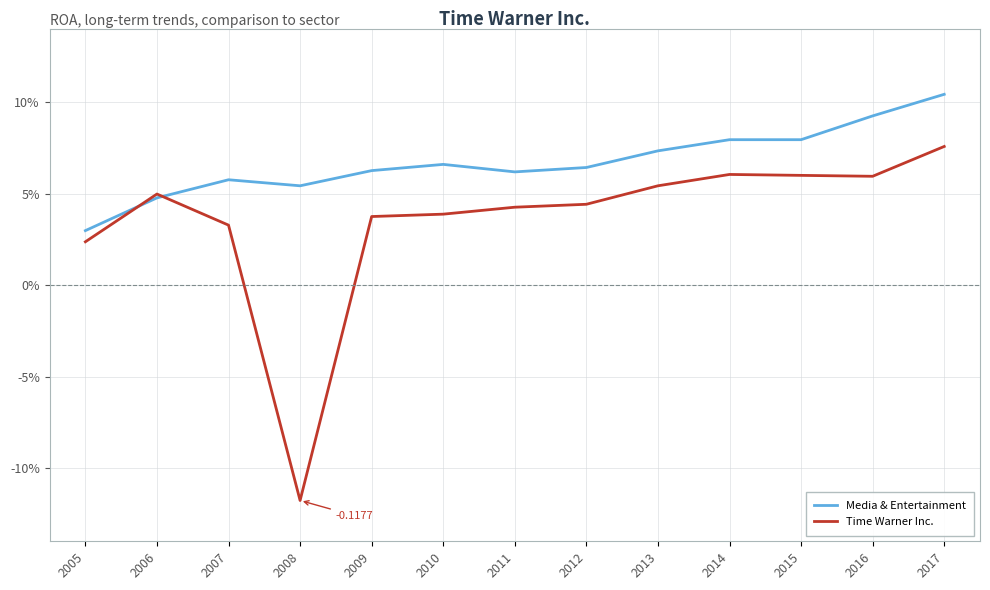

Reading left to right, list all the values displayed in this chart.

Media & Entertainment: 0.0	0.0	0.1	0.1	0.1	0.1	0.1	0.1	0.1	0.1	0.1	0.1	0.1
Time Warner Inc.: 0.0	0.0	0.0	-0.1	0.0	0.0	0.0	0.0	0.1	0.1	0.1	0.1	0.1